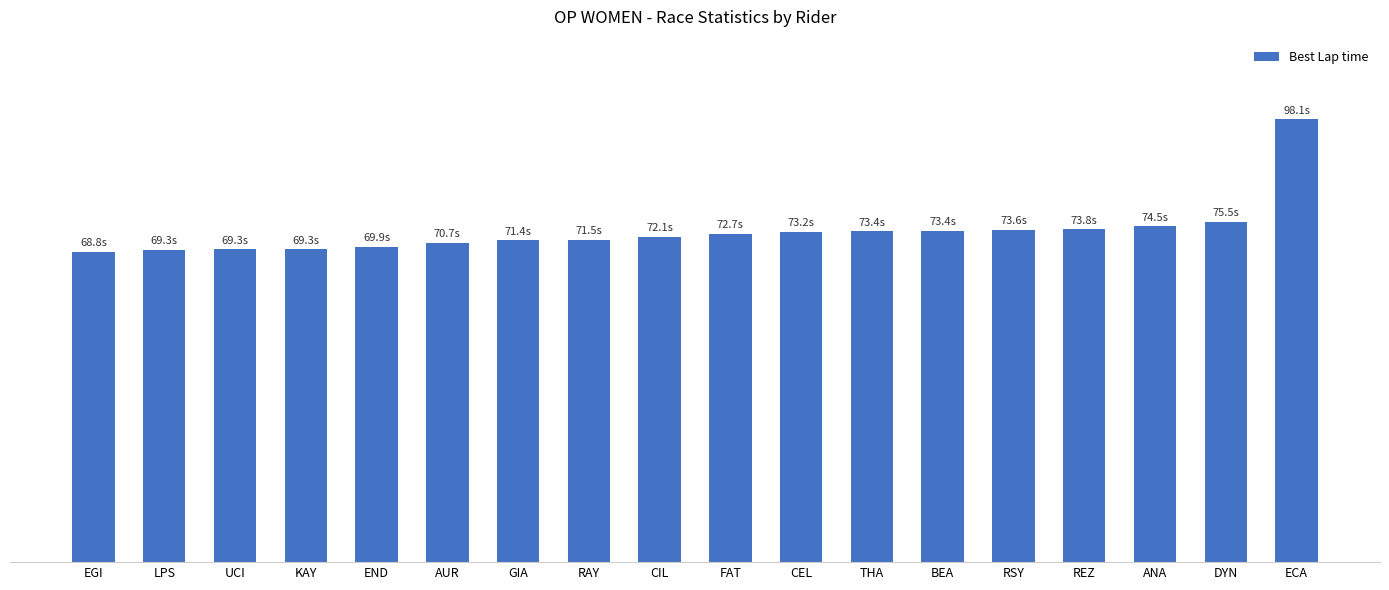

What is the change in value from UCI to REZ?

+4.5